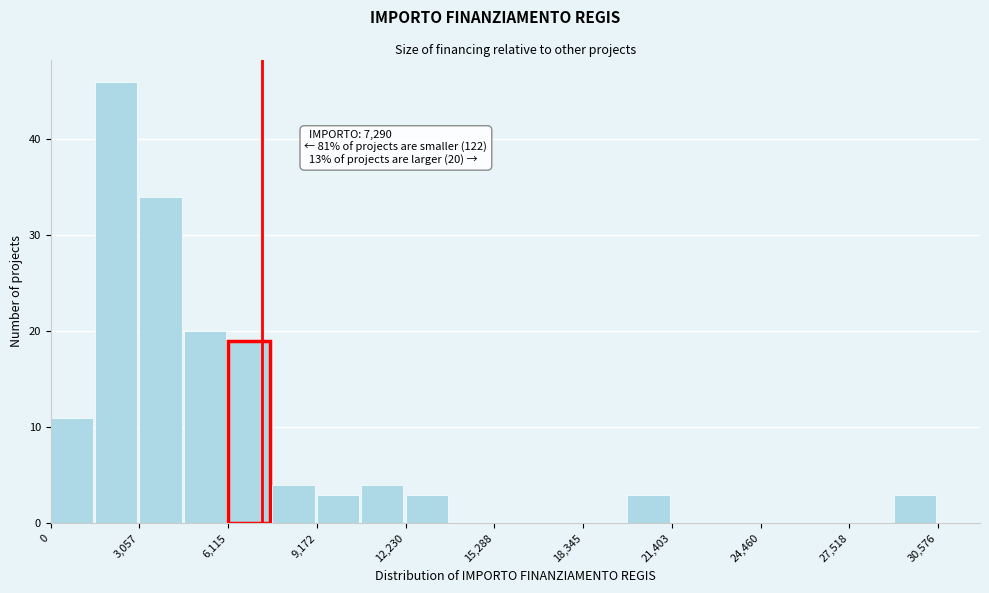

Read against the x-axis, roughly where is the centre of the tallest bar?

2500